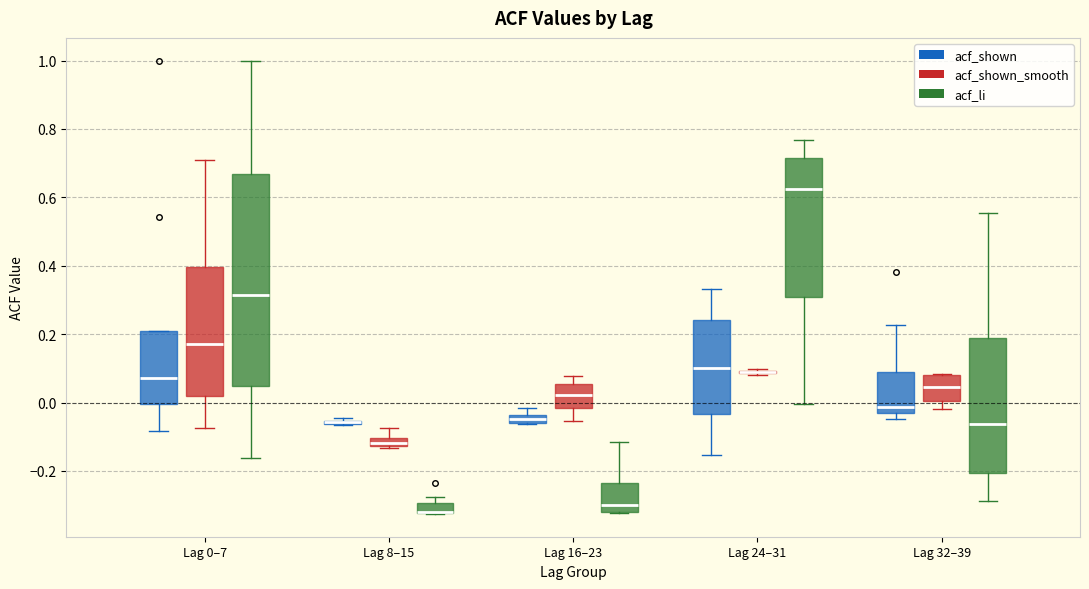

Comparing the boxes themselves (not the whiskers), which one is the tallest?

Lag 0–7 (acf_li)